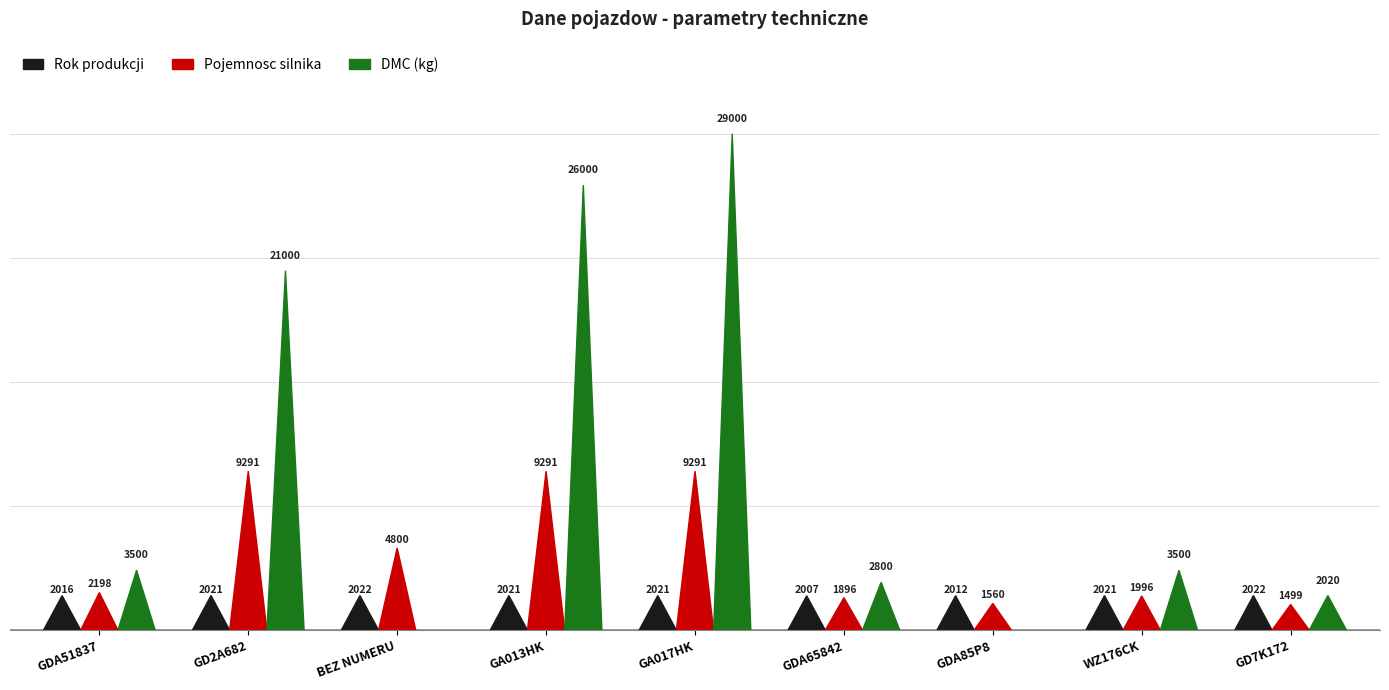

Which series has the widest spread of values?

DMC (kg)